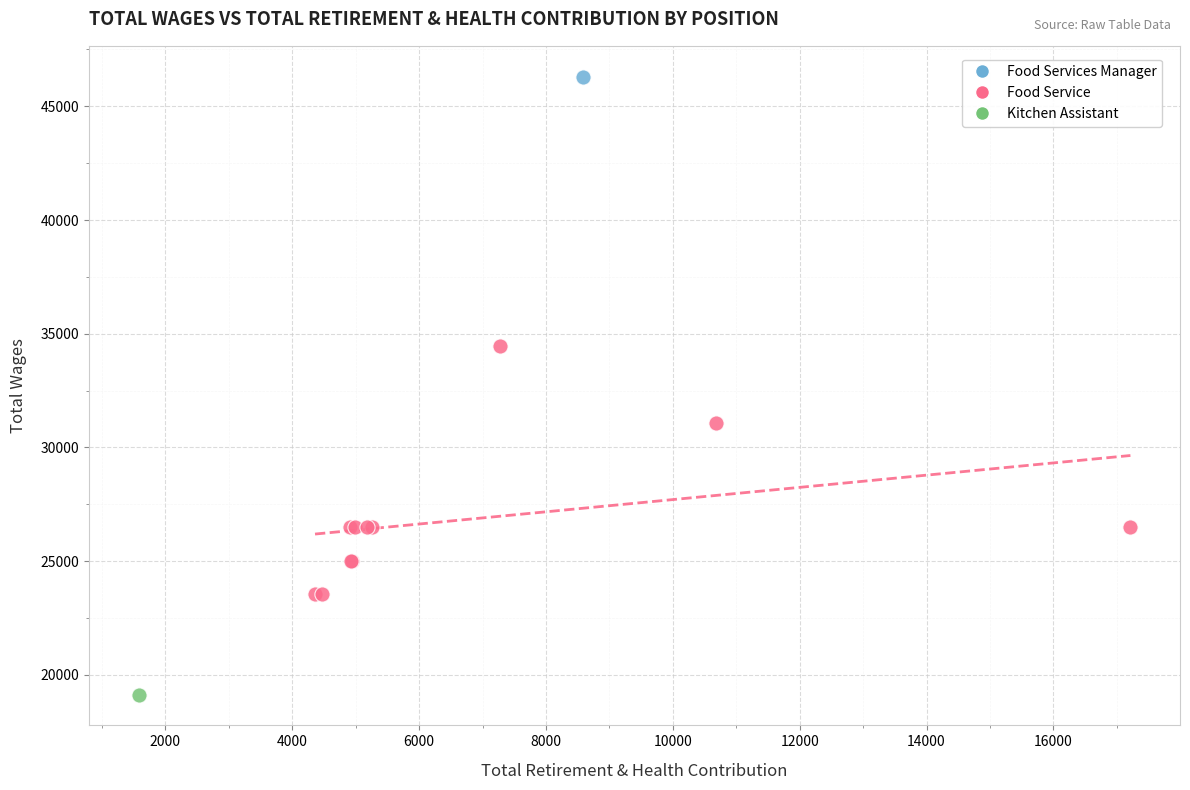

What are all the series names shown in the legend?

Food Services Manager, Food Service, Kitchen Assistant